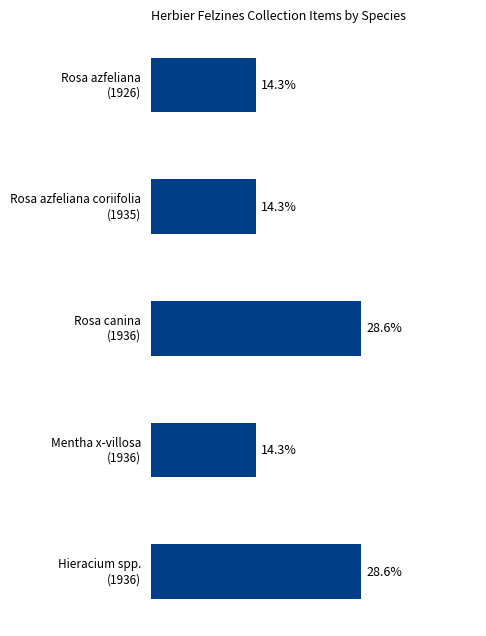

Rank the categories by value from lowest to highest.

Rosa azfeliana (1926), Rosa azfeliana coriifolia (1935), Mentha x-villosa (1936), Rosa canina (1936), Hieracium spp. (1936)